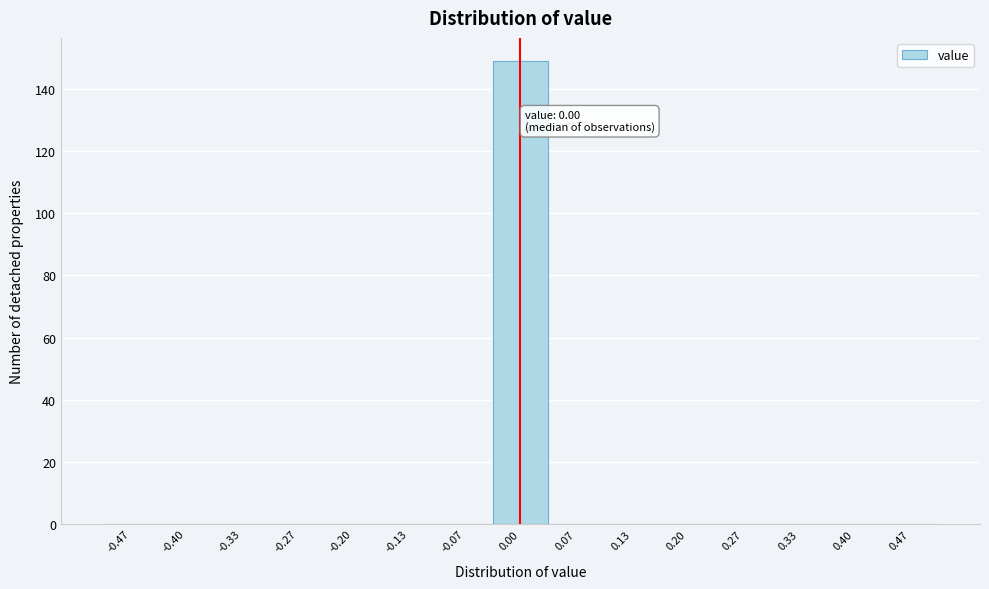

Which range on the x-axis has the tallest bar?

-0.03 to 0.03